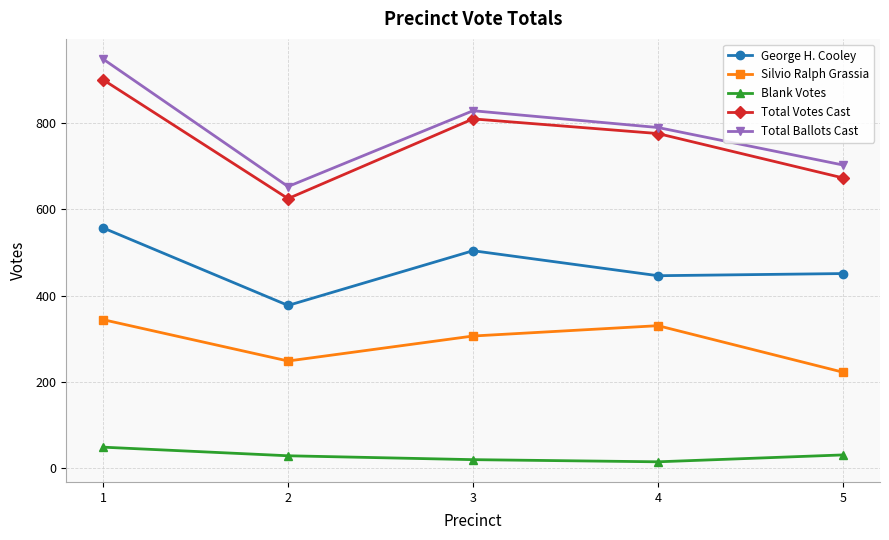

The value of Total Ballots Cast at 3 is 1312. True or false?

False